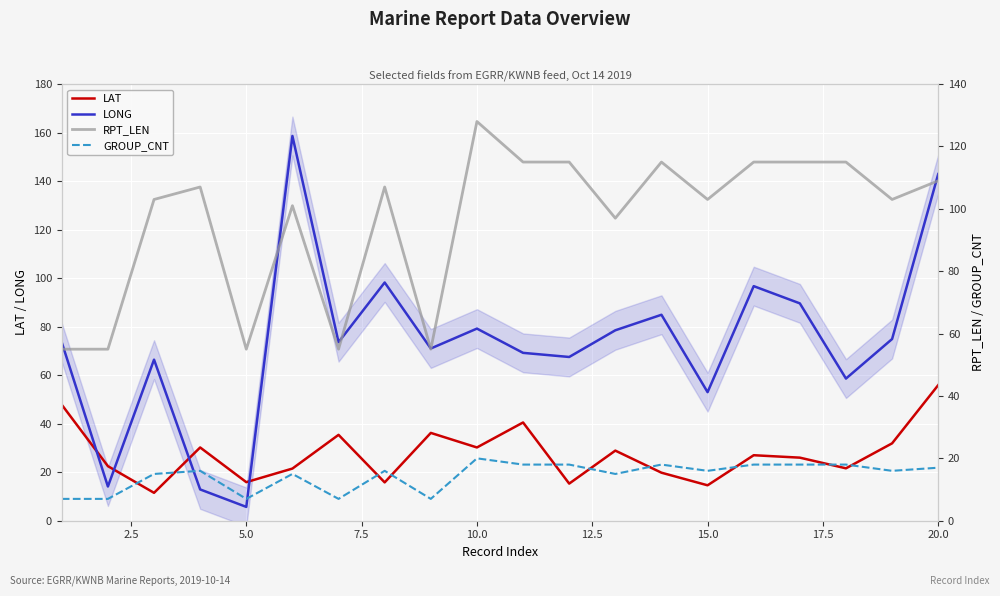

Reading left to right, transcribe all the data shown in this chart.

LAT: 47.8	22.5	11.5	30.2	15.9	21.5	35.4	15.8	36.2	30.2	40.5	15.3	28.9	19.8	14.6	27.0	26.0	21.6	31.9	55.9
LONG: 73.5	14.1	66.4	12.9	5.7	158.6	73.6	98.2	71.0	79.2	69.2	67.5	78.5	84.9	53.0	96.7	89.6	58.6	74.9	142.9
RPT_LEN: 55.0	55.0	103.0	107.0	55.0	101.0	55.0	107.0	55.0	128.0	115.0	115.0	97.0	115.0	103.0	115.0	115.0	115.0	103.0	109.0
GROUP_CNT: 7.0	7.0	15.0	16.0	7.0	15.0	7.0	16.0	7.0	20.0	18.0	18.0	15.0	18.0	16.0	18.0	18.0	18.0	16.0	17.0